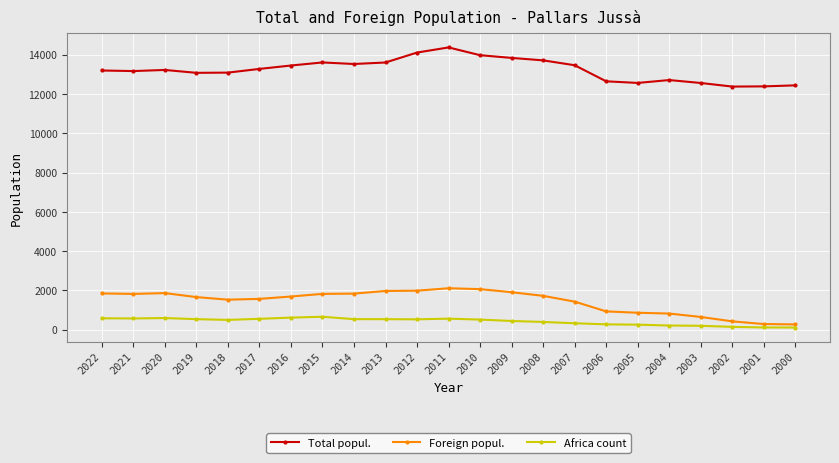

Between 2018 and 2003, which series saw the biggest shift?

Foreign popul.